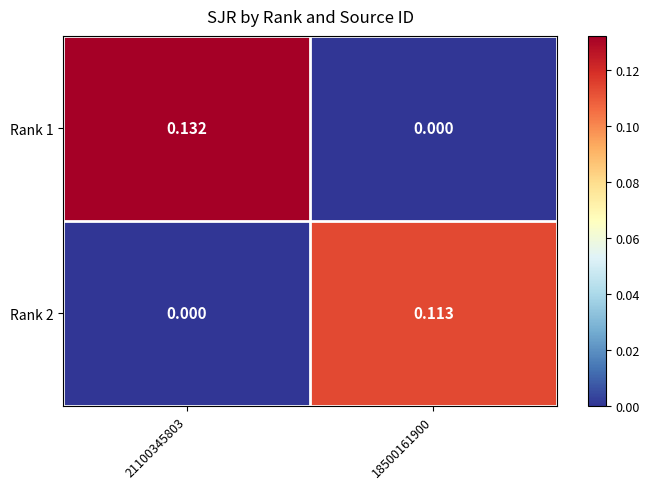

How many data points in Rank 1 are above 0?

1